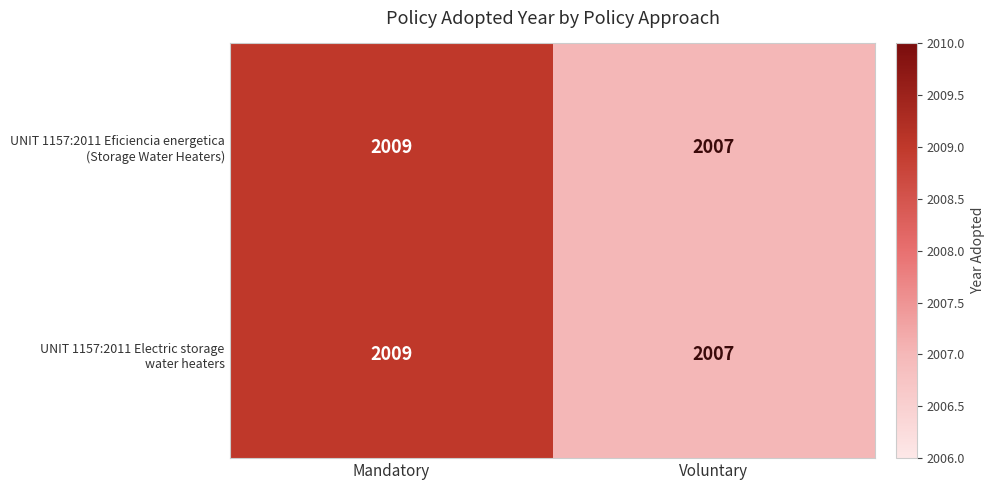

At which category is the sum across all series the highest?

Mandatory